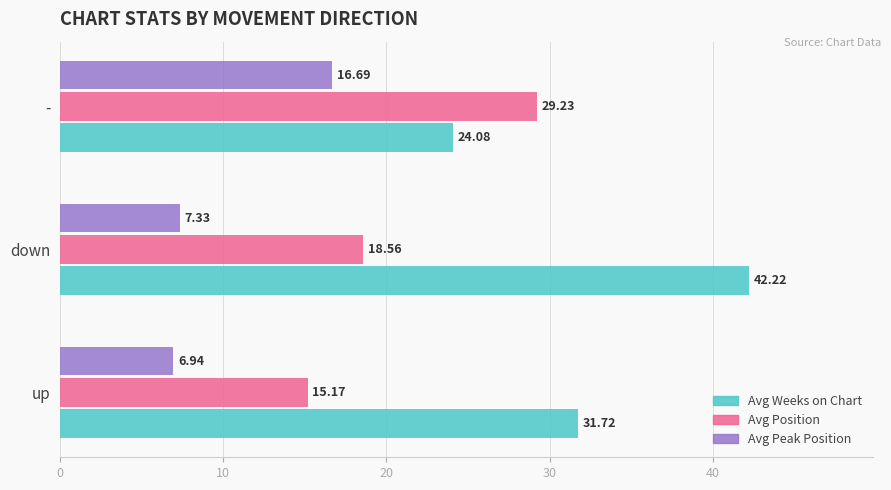

Which series has the largest total across all categories?

Avg Weeks on Chart